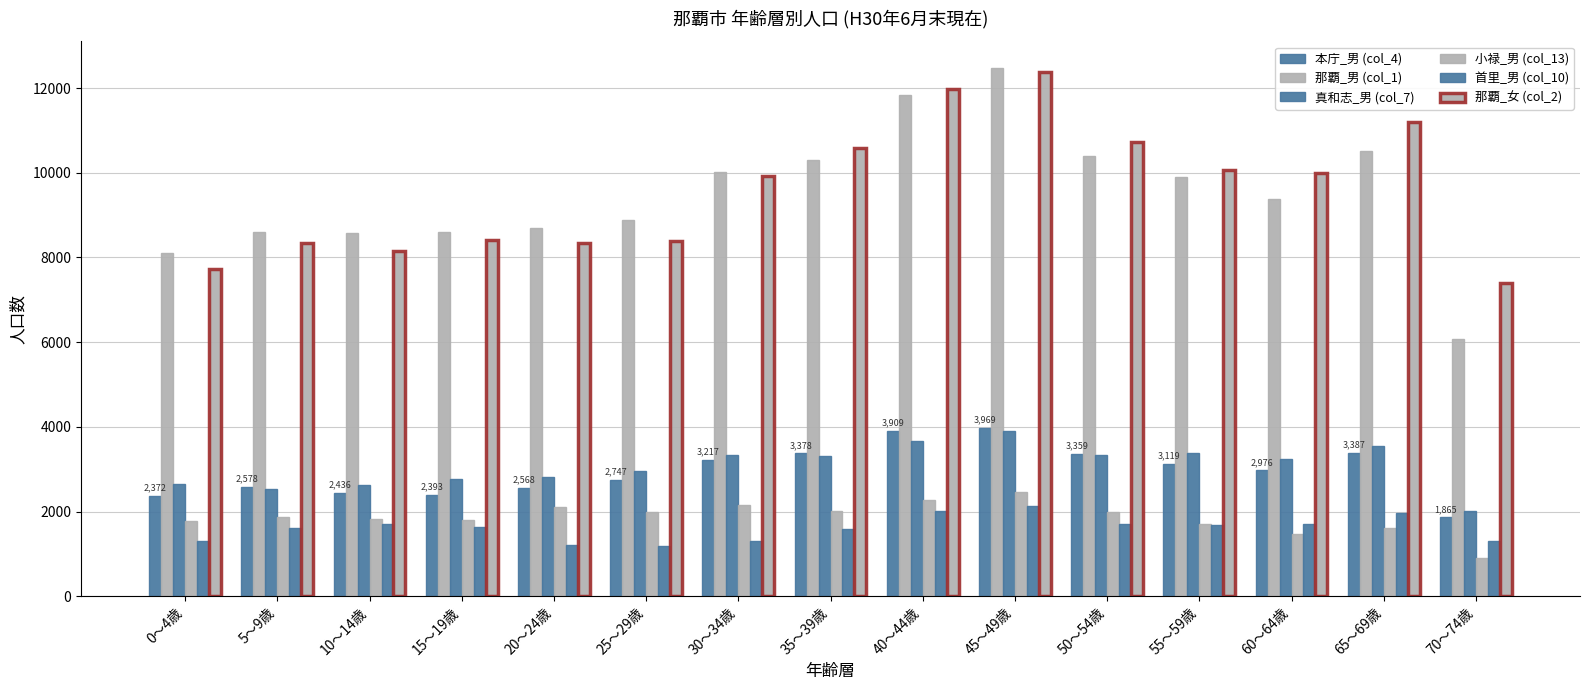

Count the number of data series in this chart.

6